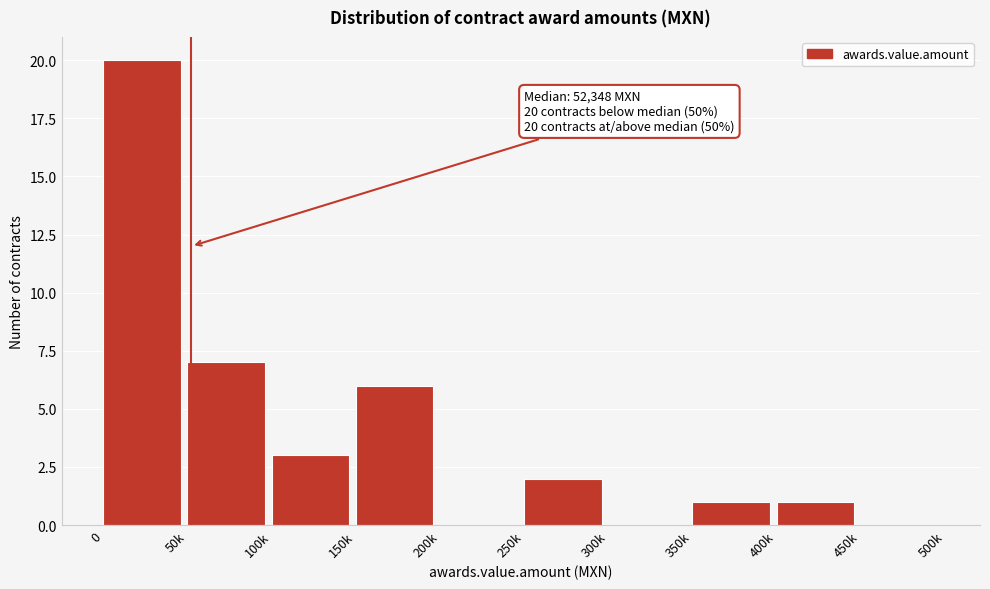

Reading left to right, what are all the values shown in this chart?

0=20	50k=7	100k=3	150k=6	200k=0	250k=2	300k=0	350k=1	400k=1	450k=0